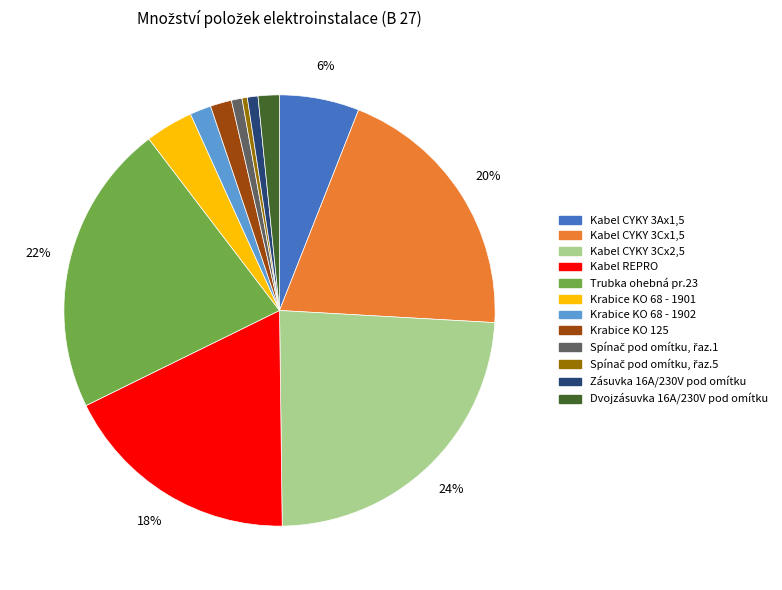

Which category has the biggest portion of the pie?

Kabel CYKY 3Cx2,5